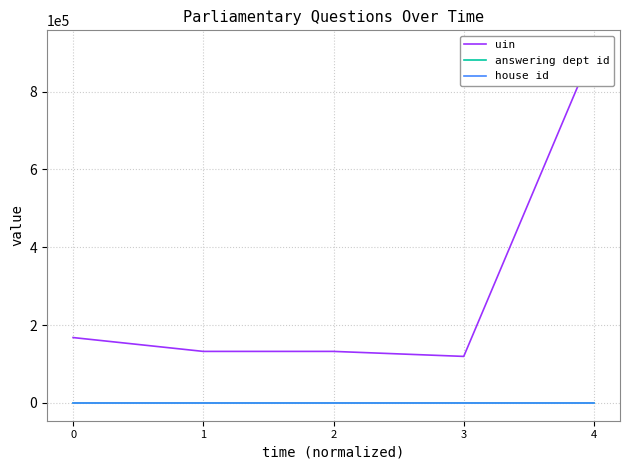

At how many categories does at least one series exceed 761937?

1